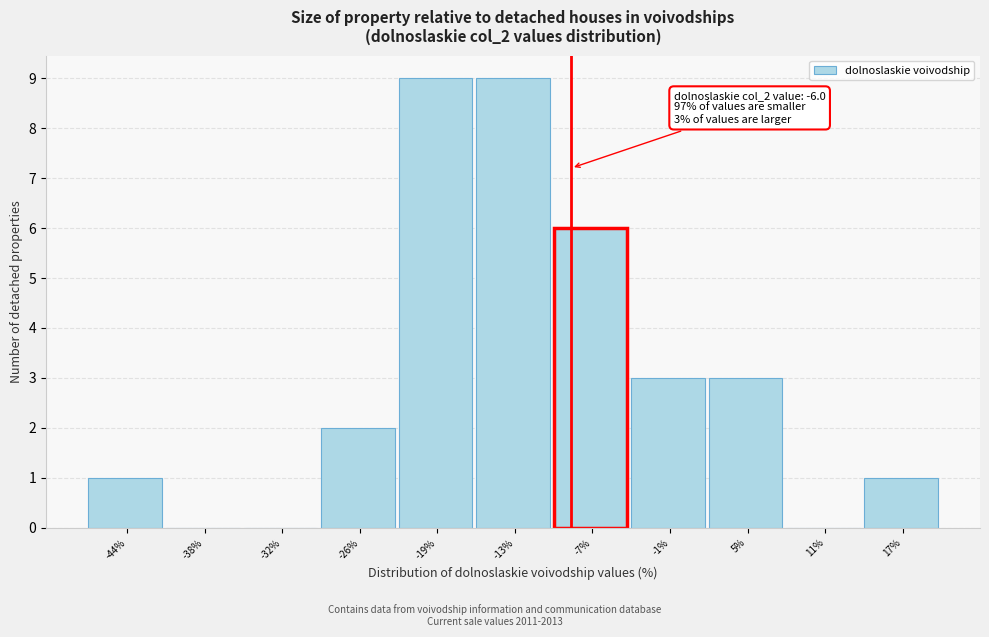

Reading right to left, list all the values displayed in this chart.

17%=1	11%=0	5%=3	-1%=3	-7%=6	-13%=9	-19%=9	-26%=2	-32%=0	-38%=0	-44%=1